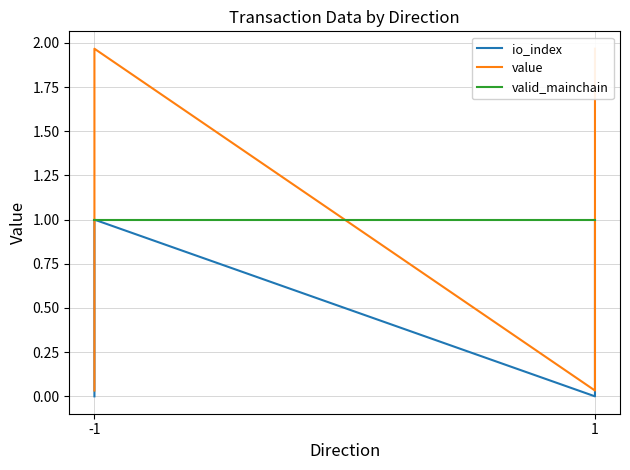

True or false: value and io_index cross at least once.

False